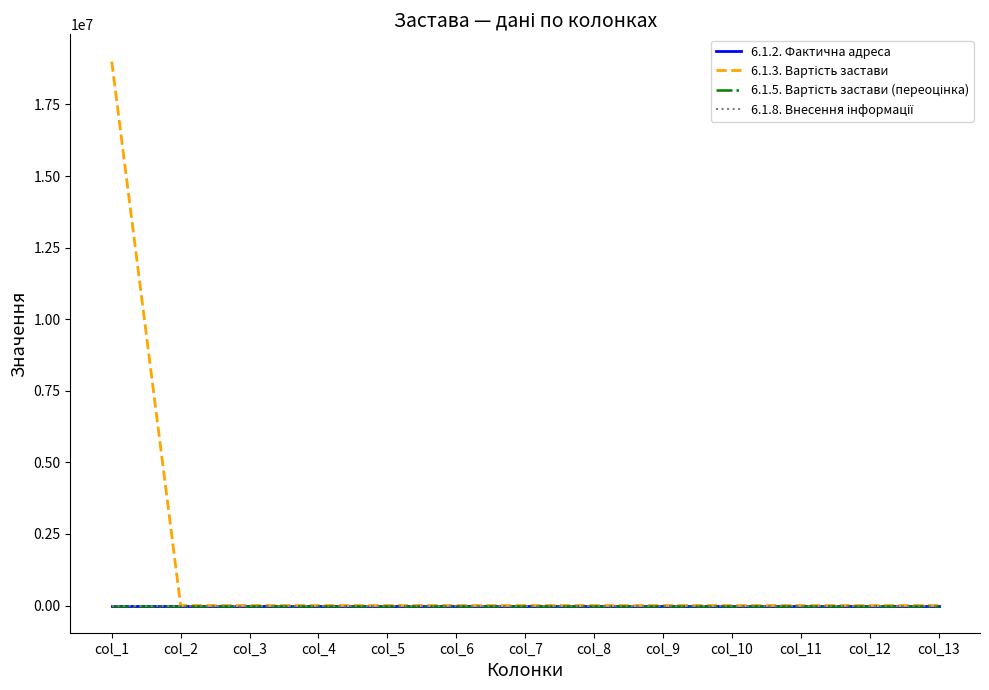

What is the total value across all series at col_1?

19000000